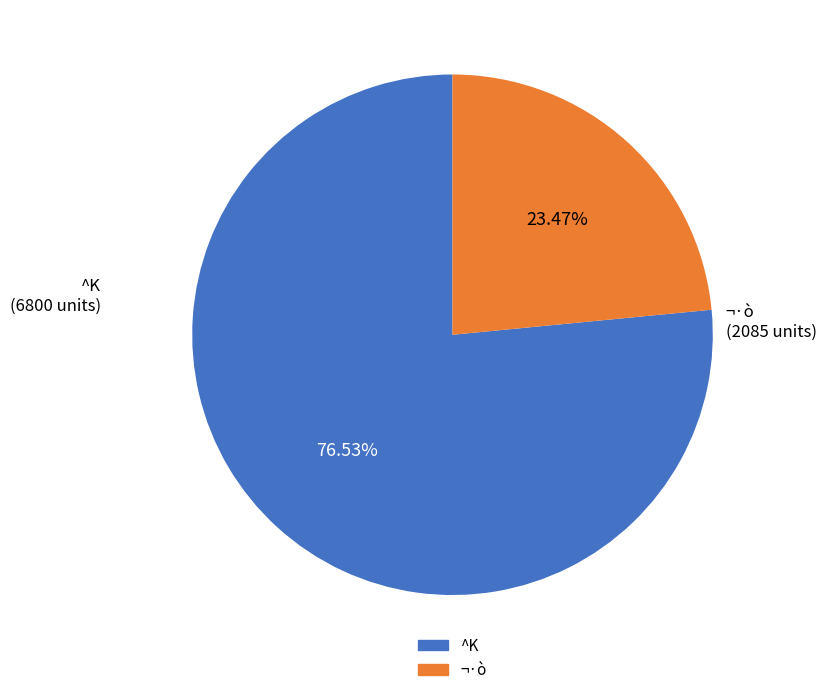

Does any single category account for the majority?

Yes